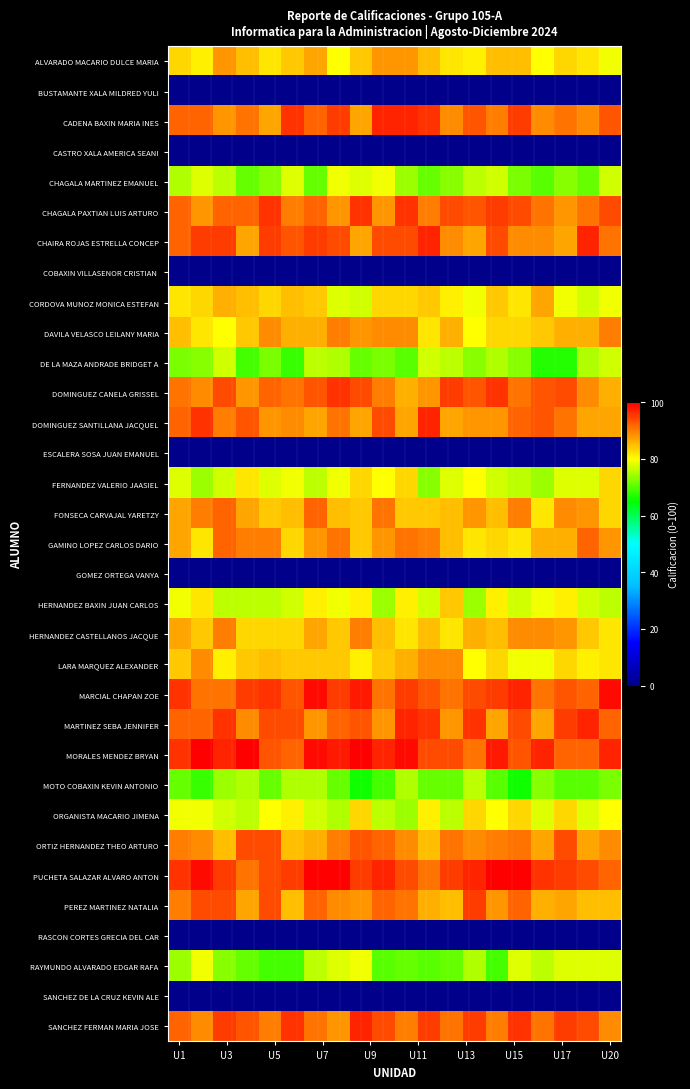

List the series in order of their peak value, lowest first.

BUSTAMANTE XALA MILDRED YULI, CASTRO XALA AMERICA SEANI, COBAXIN VILLASENOR CRISTIAN, ESCALERA SOSA JUAN EMANUEL, GOMEZ ORTEGA VANYA, RASCON CORTES GRECIA DEL CAR, SANCHEZ DE LA CRUZ KEVIN ALE, MOTO COBAXIN KEVIN ANTONIO, DE LA MAZA ANDRADE BRIDGET A, CHAGALA MARTINEZ EMANUEL, RAYMUNDO ALVARADO EDGAR RAFA, FERNANDEZ VALERIO JAASIEL, ORGANISTA MACARIO JIMENA, HERNANDEZ BAXIN JUAN CARLOS, CORDOVA MUNOZ MONICA ESTEFAN, ALVARADO MACARIO DULCE MARIA, LARA MARQUEZ ALEXANDER, DAVILA VELASCO LEILANY MARIA, HERNANDEZ CASTELLANOS JACQUE, FONSECA CARVAJAL YARETZY, GAMINO LOPEZ CARLOS DARIO, ORTIZ HERNANDEZ THEO ARTURO, PEREZ MARTINEZ NATALIA, CHAGALA PAXTIAN LUIS ARTURO, DOMINGUEZ CANELA GRISSEL, CADENA BAXIN MARIA INES, CHAIRA ROJAS ESTRELLA CONCEP, DOMINGUEZ SANTILLANA JACQUEL, MARTINEZ SEBA JENNIFER, SANCHEZ FERMAN MARIA JOSE, MARCIAL CHAPAN ZOE, MORALES MENDEZ BRYAN, PUCHETA SALAZAR ALVARO ANTON